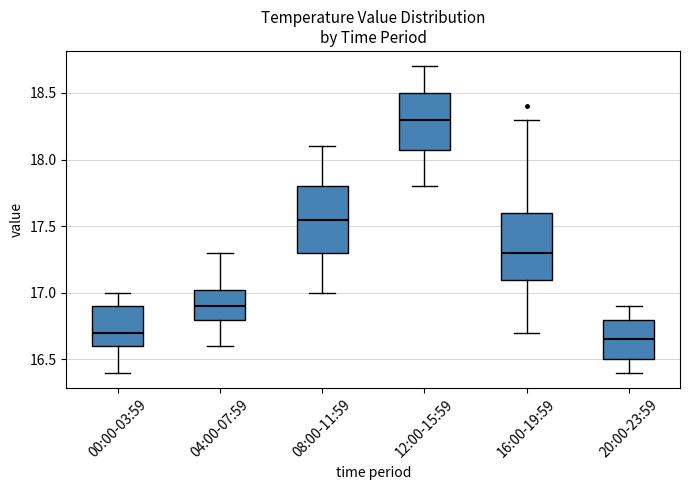

Where is the lower edge of the box for 00:00-03:59 on the y-axis? The values are not printed on the chart, so give them approximately, as read against the axis.

16.60